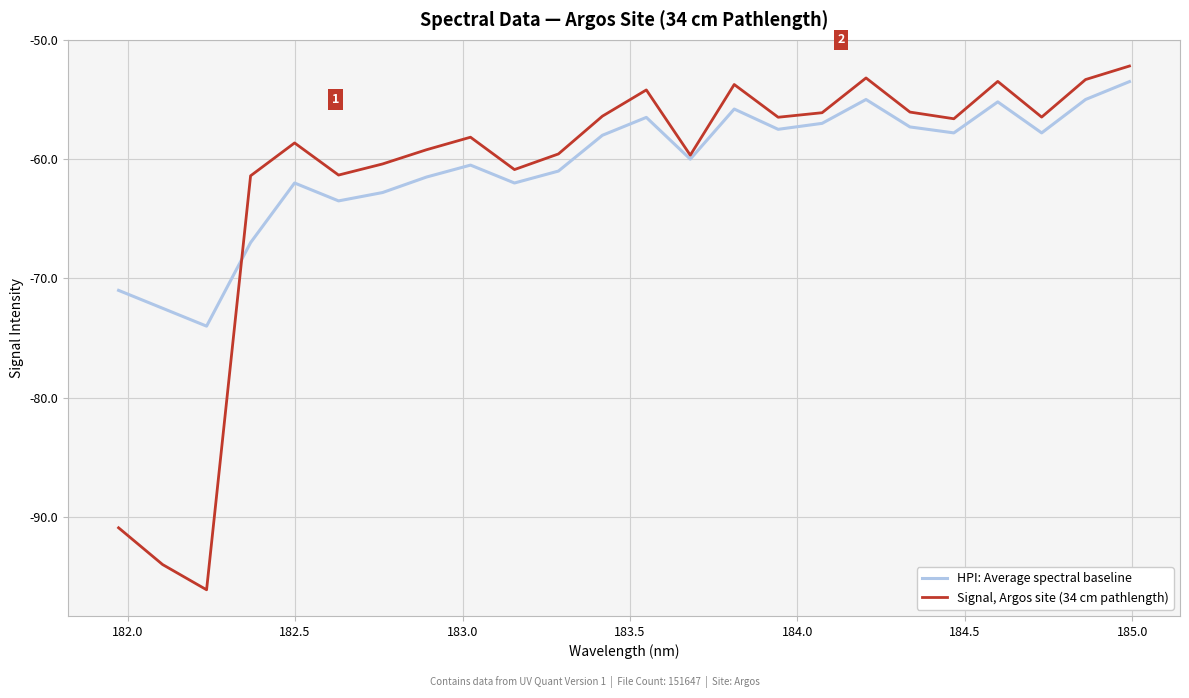

Rank the series by their maximum value, from lowest to highest.

HPI: Average spectral baseline, Signal, Argos site (34 cm pathlength)